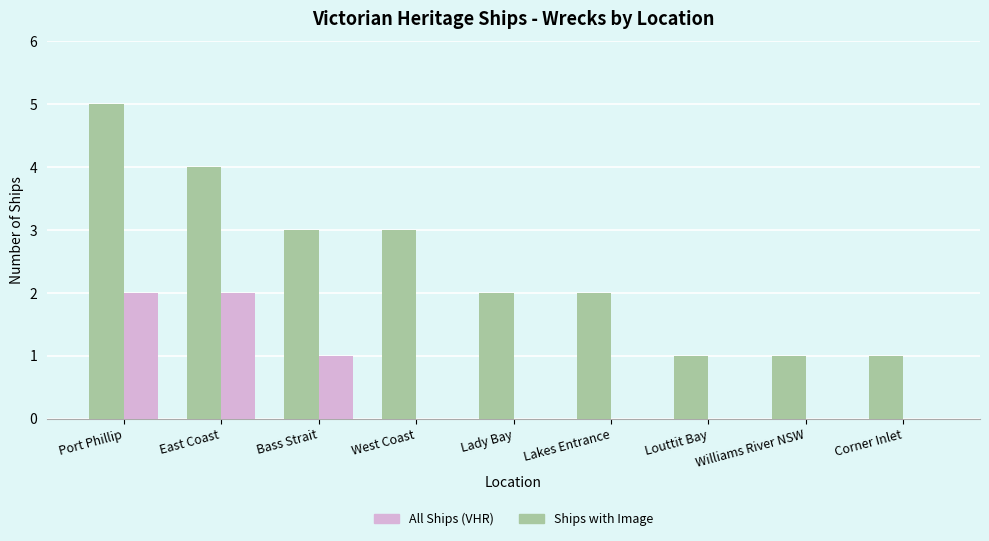

What is the greatest value displayed?

5